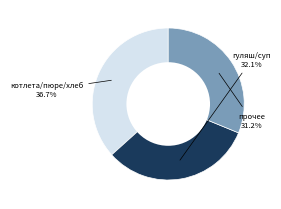

Is there a majority slice in this chart?

No